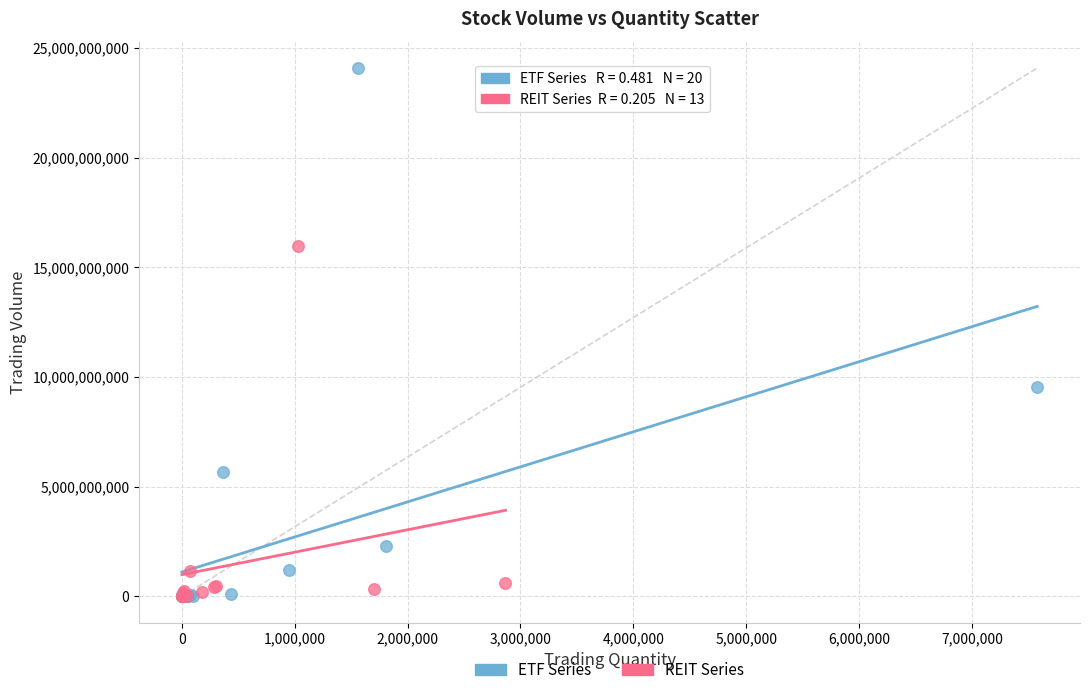

Which series has the widest spread of Y values?

ETF Series